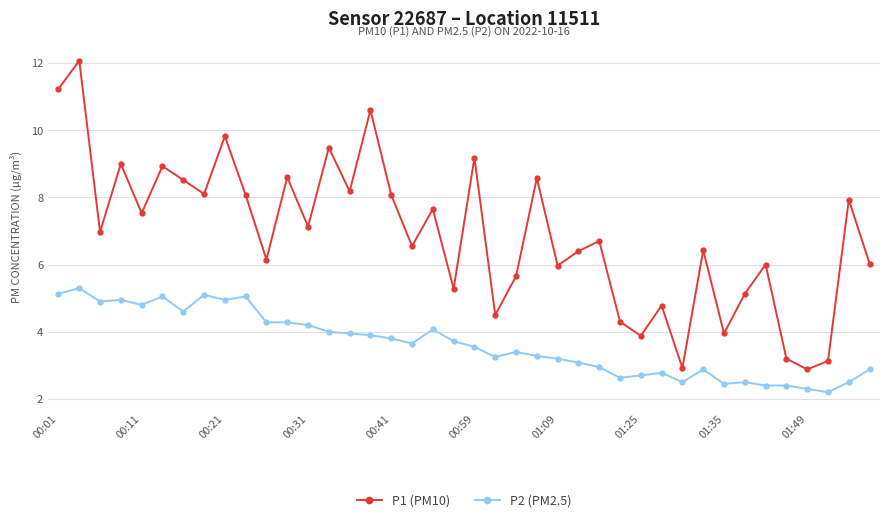

What is the minimum value for P2 (PM2.5)?

2.2